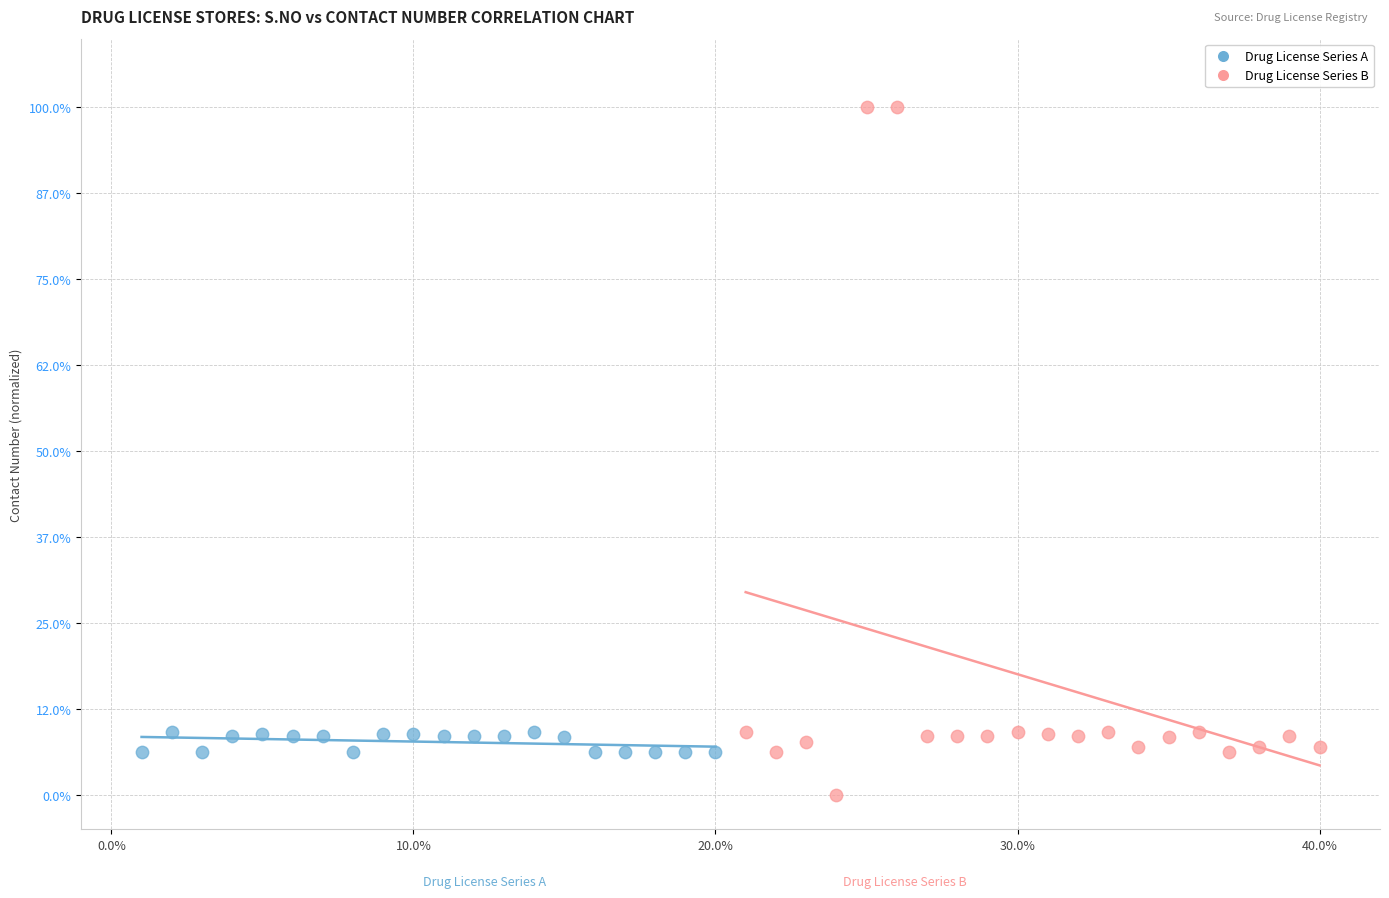

Which series contains the highest Y value?

Drug License Series B